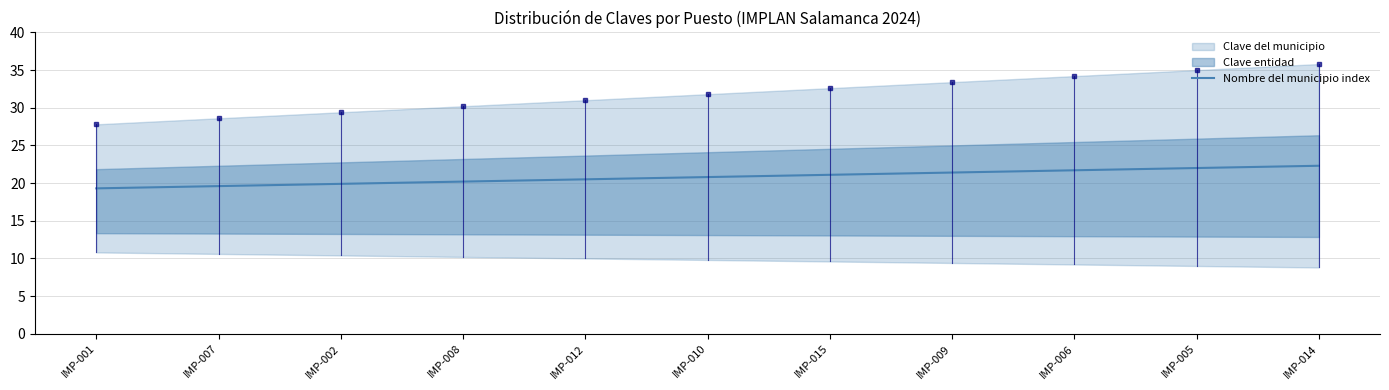

Reading left to right, what are all the values shown in this chart?

19.3	19.6	19.9	20.2	20.5	20.8	21.1	21.4	21.7	22.0	22.3